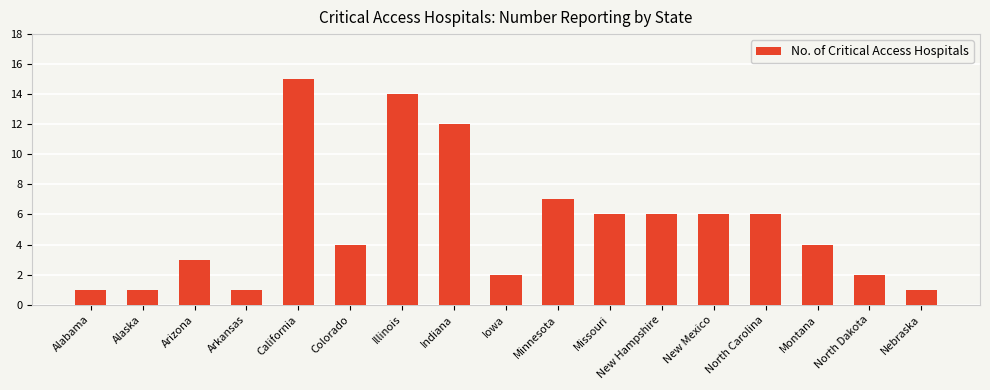

What is the average value?

5